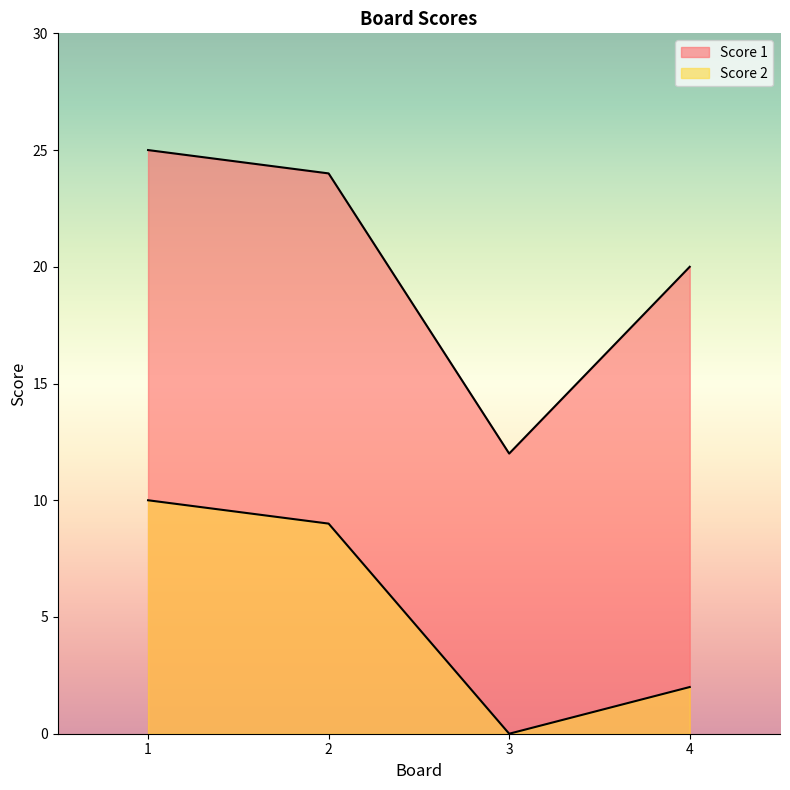

Where does the Score 1 series first go above 24?

1